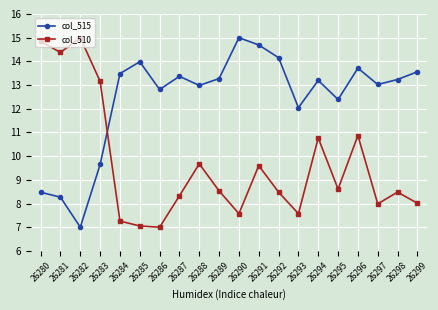

Is the value of col_515 at 26291 greater than the value of col_510 at 26283?

Yes